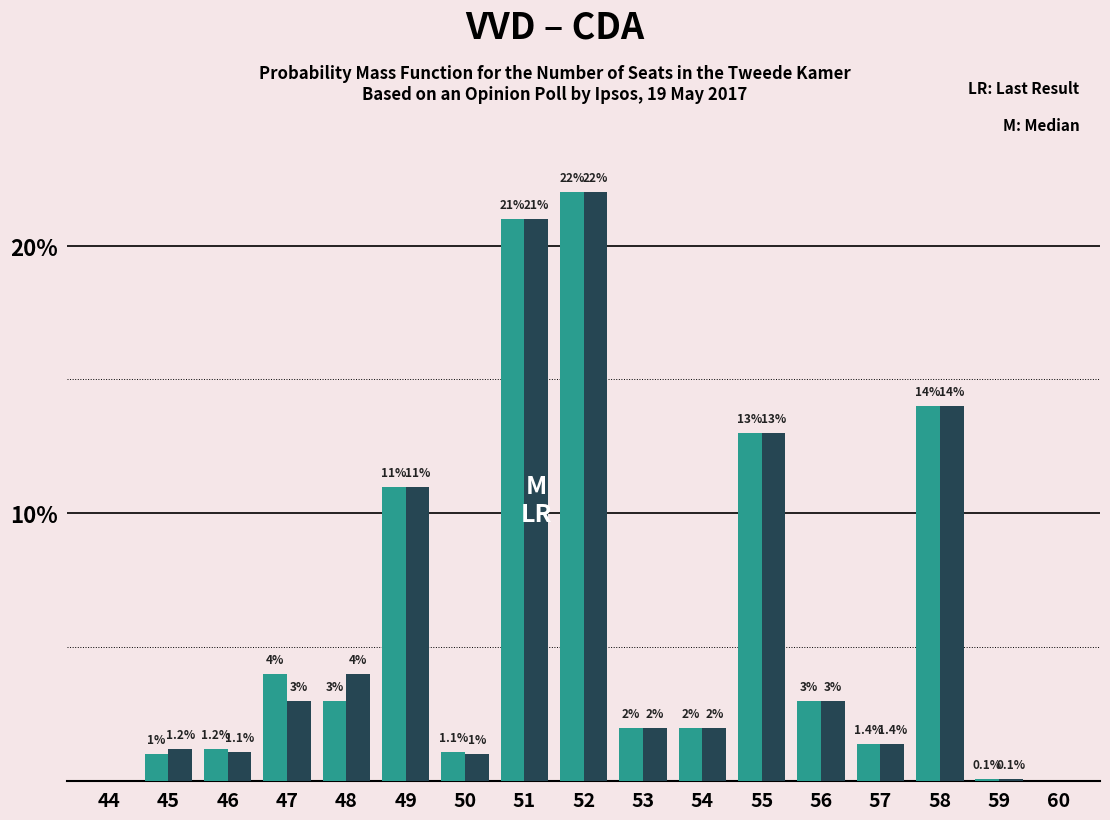

Reading right to left, what are all the values shown in this chart?

VVD: 60=0.0	59=0.1	58=14.0	57=1.4	56=3.0	55=13.0	54=2.0	53=2.0	52=22.0	51=21.0	50=1.1	49=11.0	48=3.0	47=4.0	46=1.2	45=1.0	44=0.0
CDA: 60=0.0	59=0.1	58=14.0	57=1.4	56=3.0	55=13.0	54=2.0	53=2.0	52=22.0	51=21.0	50=1.0	49=11.0	48=4.0	47=3.0	46=1.1	45=1.2	44=0.0